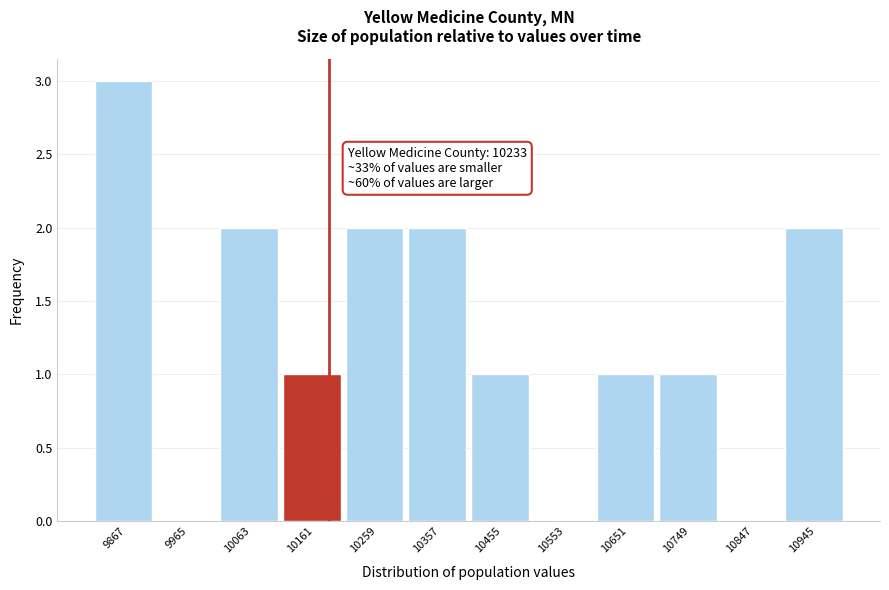

Reading left to right, extract all data points from this chart.

9867=3	9965=0	10063=2	10161=1	10259=2	10357=2	10455=1	10553=0	10651=1	10749=1	10847=0	10945=2